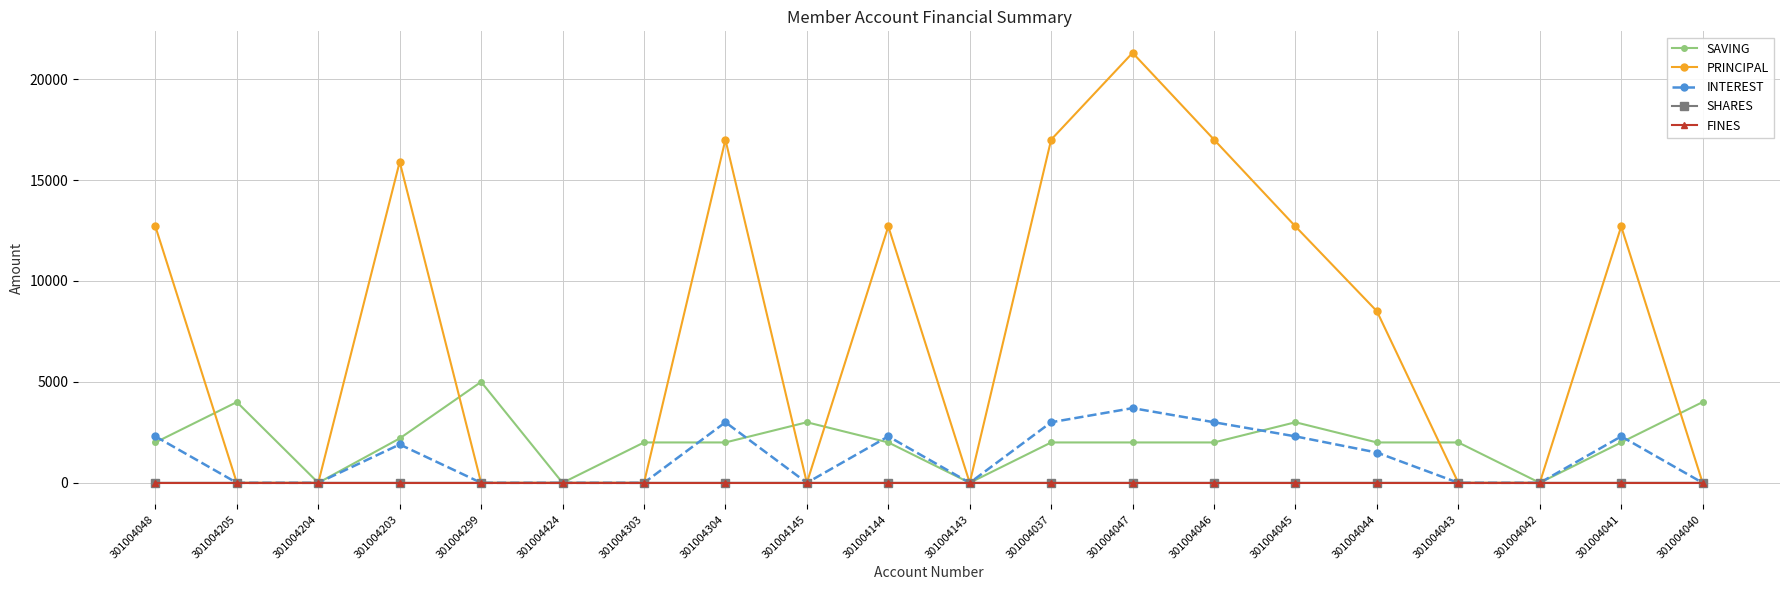

What is the label of the 20th point from the right?

301004048